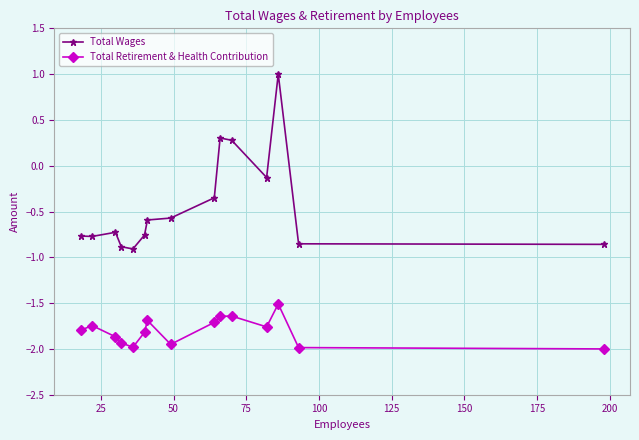

Which series has the largest total across all categories?

Total Wages